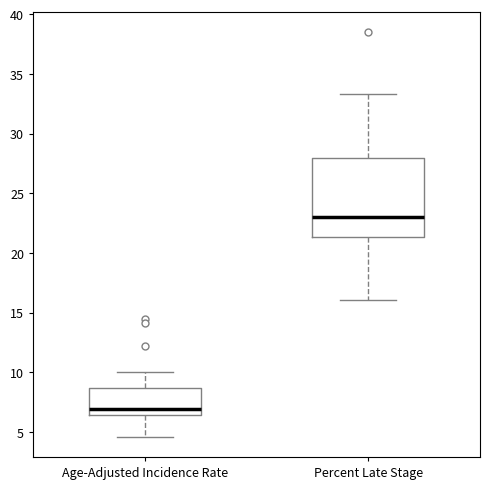

Where is the lower edge of the box for Age-Adjusted Incidence Rate on the y-axis? The values are not printed on the chart, so give them approximately, as read against the axis.

6.5